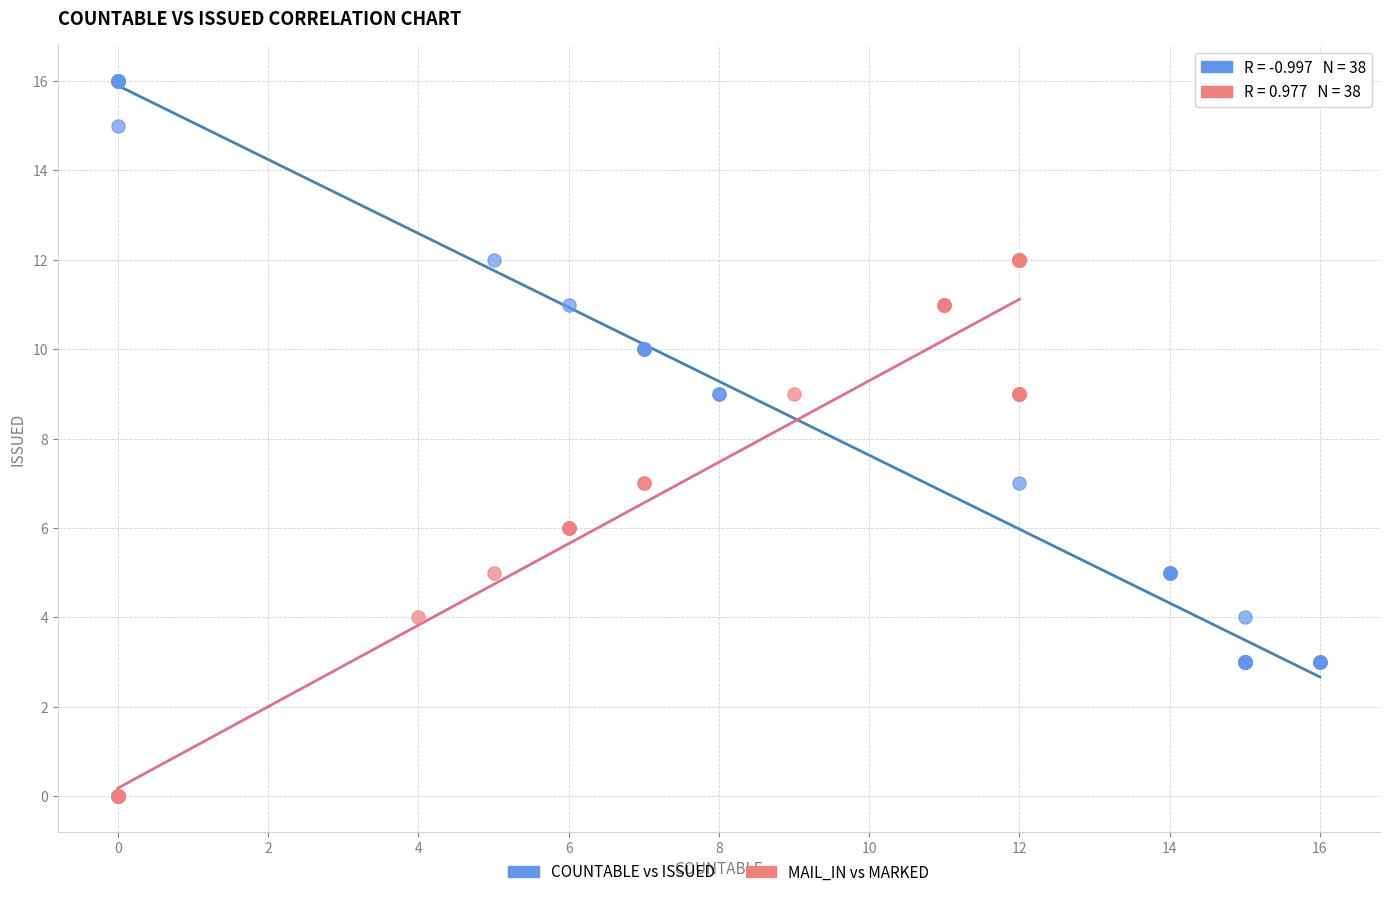

Which series reaches the minimum Y coordinate?

MAIL_IN vs MARKED